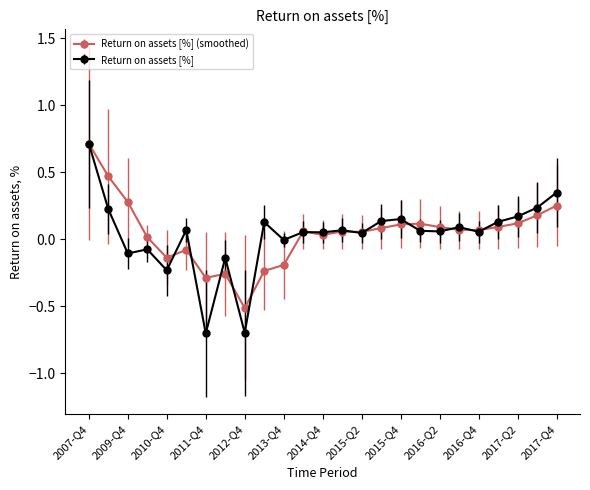

Which series has the largest range (max minus min)?

Return on assets [%]